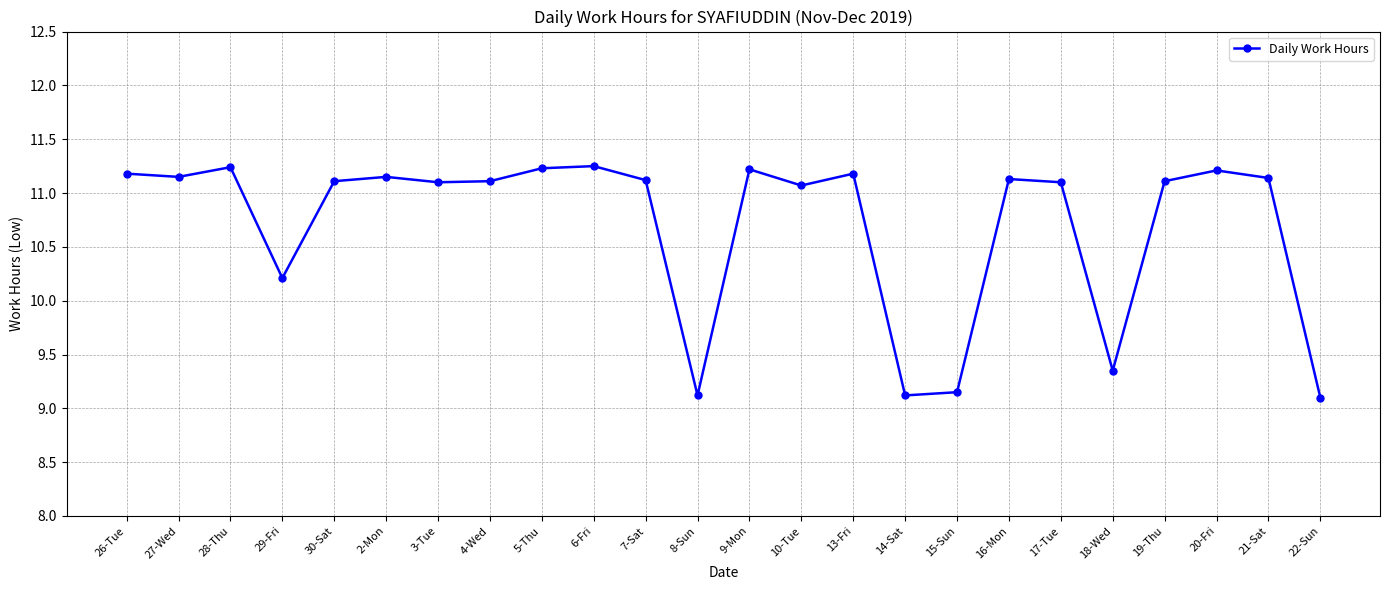

True or false: there are more than 2 points higher than both neighbors.

True